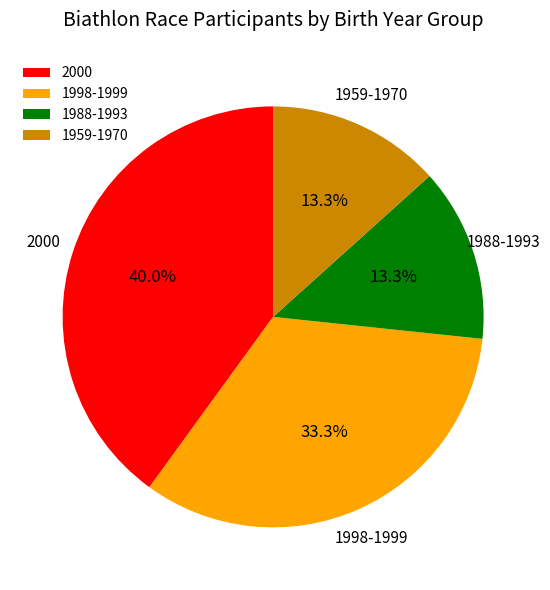

Approximately how many times larger is the value at 1998-1999 compared to 2000?

0.8